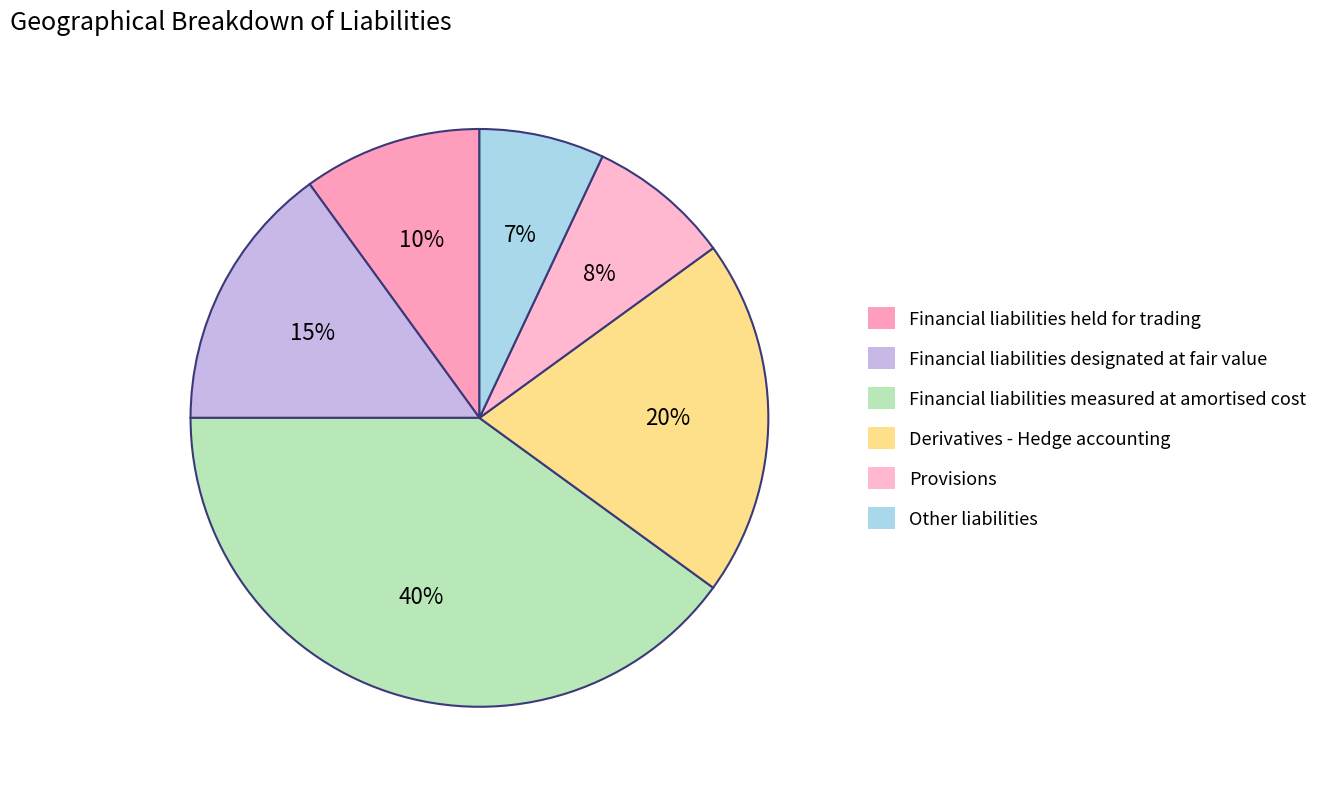

Which slice is the smallest?

Other liabilities